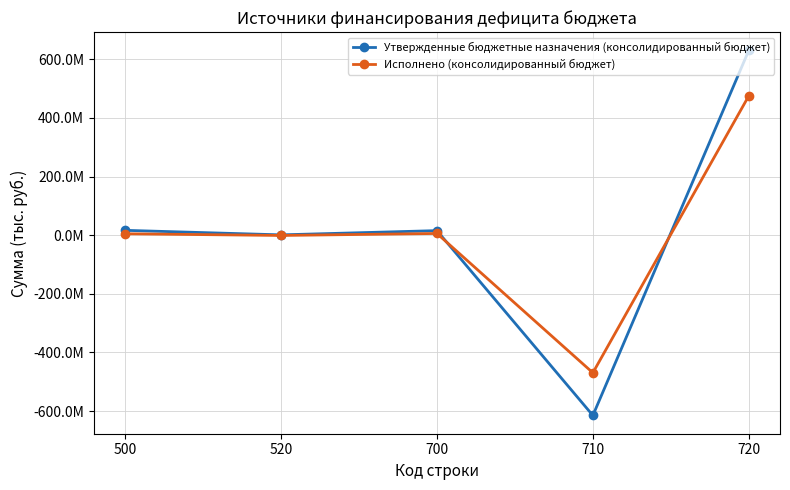

Reading left to right, what are all the values shown in this chart?

Утвержденные бюджетные назначения (консолидированный бюджет): 500=16447423.0	520=1000000.0	700=15447423.0	710=-614810295.1	720=630257718.1
Исполнено (консолидированный бюджет): 500=4752971.9	520=-1000000.0	700=5752971.9	710=-469339484.5	720=475092456.4